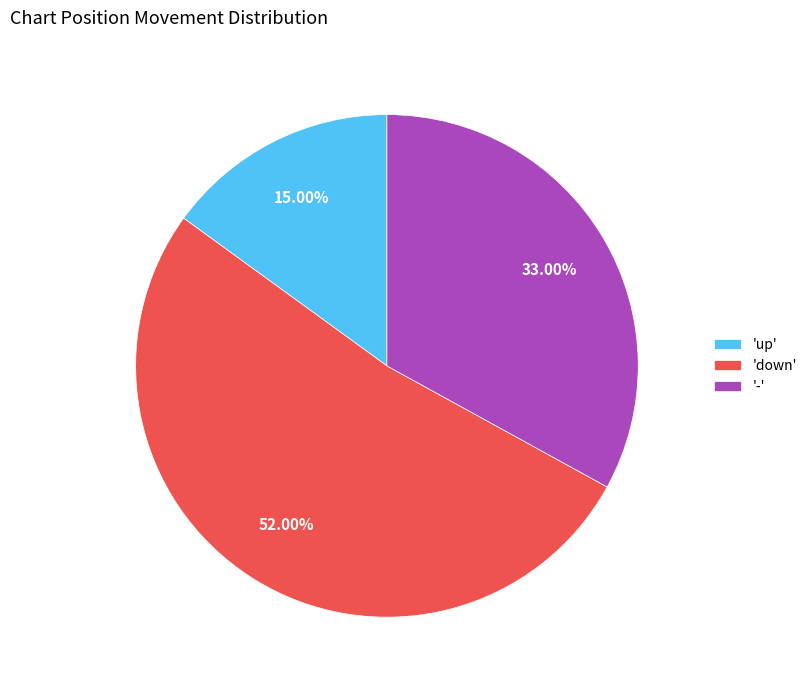

How many segments does this pie chart have?

3